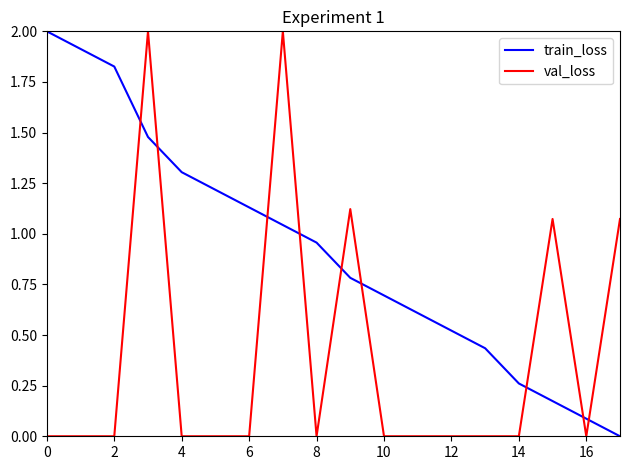

True or false: train_loss and val_loss cross at least once.

True